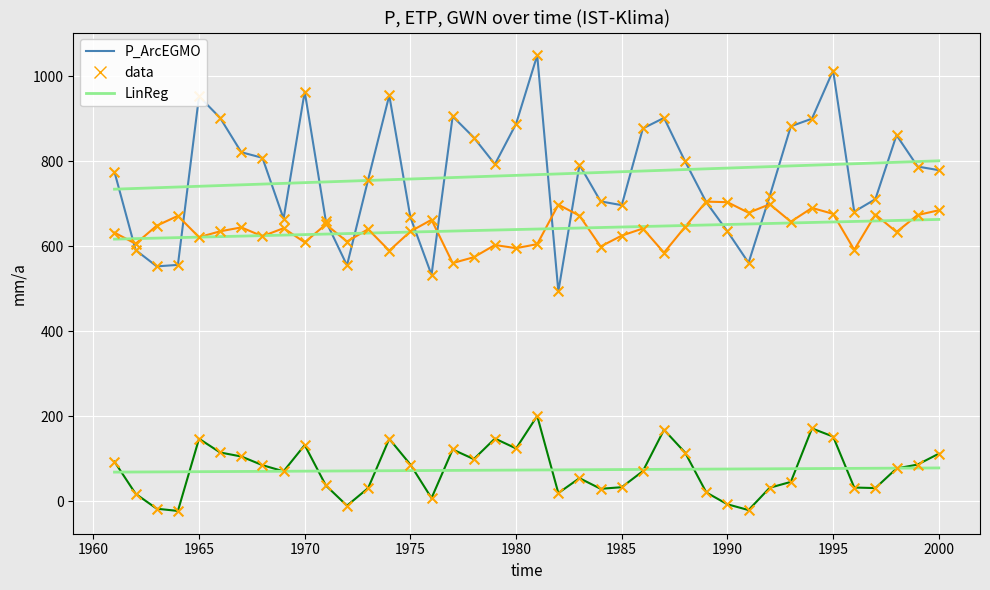

How many lines are shown in the chart?

6